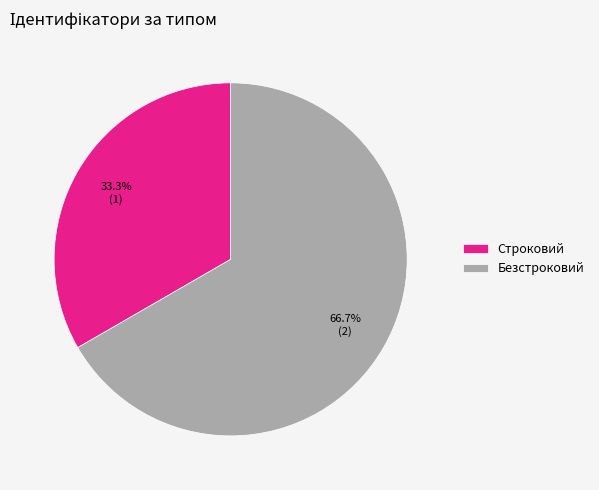

Is it true that Строковий is 33% of the pie?

True